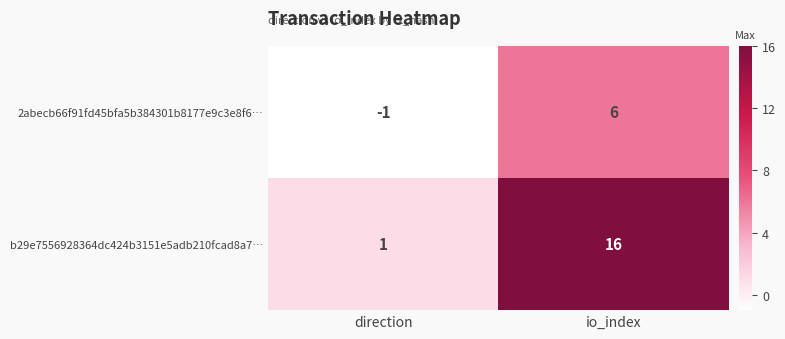

Rank the series at io_index from highest to lowest value.

b29e7556928364dc424b3151e5adb210fcad8a7…, 2abecb66f91fd45bfa5b384301b8177e9c3e8f6…